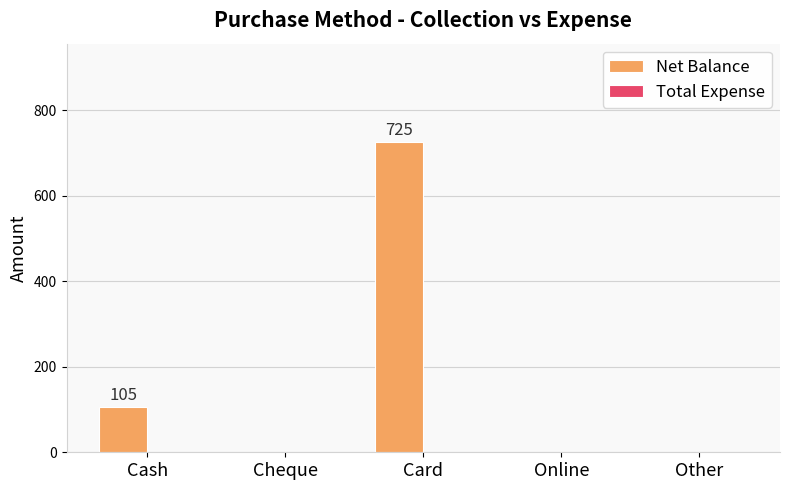

What is the maximum value shown in the chart?

725